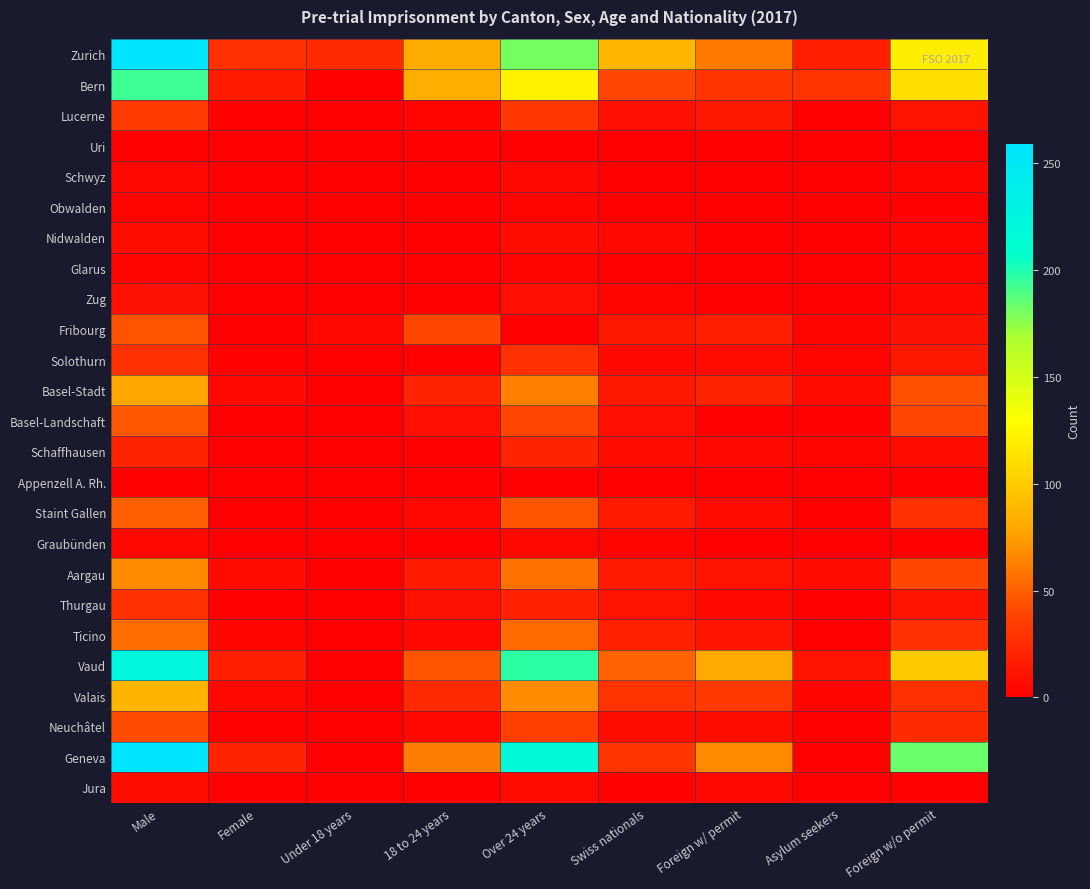

Reading left to right, what are all the values shown in this chart?

Zurich: Male=259	Female=28	Under 18 years=24	18 to 24 years=82	Over 24 years=181	Swiss nationals=88	Foreign w/ permit=61	Asylum seekers=18	Foreign w/o permit=120
Bern: Male=193	Female=15	Under 18 years=2	18 to 24 years=83	Over 24 years=123	Swiss nationals=39	Foreign w/ permit=29	Asylum seekers=29	Foreign w/o permit=111
Lucerne: Male=33	Female=2	Under 18 years=0	18 to 24 years=4	Over 24 years=31	Swiss nationals=9	Foreign w/ permit=14	Asylum seekers=1	Foreign w/o permit=11
Uri: Male=0	Female=0	Under 18 years=0	18 to 24 years=0	Over 24 years=0	Swiss nationals=0	Foreign w/ permit=0	Asylum seekers=0	Foreign w/o permit=0
Schwyz: Male=5	Female=0	Under 18 years=0	18 to 24 years=0	Over 24 years=5	Swiss nationals=0	Foreign w/ permit=1	Asylum seekers=0	Foreign w/o permit=4
Obwalden: Male=3	Female=0	Under 18 years=0	18 to 24 years=0	Over 24 years=3	Swiss nationals=1	Foreign w/ permit=0	Asylum seekers=0	Foreign w/o permit=2
Nidwalden: Male=8	Female=0	Under 18 years=0	18 to 24 years=0	Over 24 years=8	Swiss nationals=5	Foreign w/ permit=0	Asylum seekers=0	Foreign w/o permit=3
Glarus: Male=4	Female=0	Under 18 years=0	18 to 24 years=1	Over 24 years=3	Swiss nationals=1	Foreign w/ permit=0	Asylum seekers=0	Foreign w/o permit=3
Zug: Male=10	Female=0	Under 18 years=0	18 to 24 years=1	Over 24 years=9	Swiss nationals=3	Foreign w/ permit=1	Asylum seekers=0	Foreign w/o permit=6
Fribourg: Male=45	Female=0	Under 18 years=5	18 to 24 years=40	Over 24 years=0	Swiss nationals=14	Foreign w/ permit=18	Asylum seekers=3	Foreign w/o permit=10
Solothurn: Male=28	Female=2	Under 18 years=0	18 to 24 years=2	Over 24 years=28	Swiss nationals=6	Foreign w/ permit=7	Asylum seekers=3	Foreign w/o permit=14
Basel-Stadt: Male=79	Female=6	Under 18 years=1	18 to 24 years=21	Over 24 years=63	Swiss nationals=14	Foreign w/ permit=21	Asylum seekers=7	Foreign w/o permit=43
Basel-Landschaft: Male=47	Female=1	Under 18 years=0	18 to 24 years=9	Over 24 years=39	Swiss nationals=9	Foreign w/ permit=0	Asylum seekers=0	Foreign w/o permit=39
Schaffhausen: Male=21	Female=1	Under 18 years=0	18 to 24 years=1	Over 24 years=21	Swiss nationals=7	Foreign w/ permit=5	Asylum seekers=3	Foreign w/o permit=7
Appenzell A. Rh.: Male=1	Female=0	Under 18 years=0	18 to 24 years=0	Over 24 years=1	Swiss nationals=1	Foreign w/ permit=0	Asylum seekers=0	Foreign w/o permit=0
Staint Gallen: Male=50	Female=1	Under 18 years=0	18 to 24 years=5	Over 24 years=46	Swiss nationals=15	Foreign w/ permit=7	Asylum seekers=1	Foreign w/o permit=28
Graubünden: Male=5	Female=0	Under 18 years=0	18 to 24 years=0	Over 24 years=5	Swiss nationals=3	Foreign w/ permit=2	Asylum seekers=0	Foreign w/o permit=0
Aargau: Male=67	Female=7	Under 18 years=1	18 to 24 years=16	Over 24 years=57	Swiss nationals=16	Foreign w/ permit=11	Asylum seekers=7	Foreign w/o permit=40
Thurgau: Male=28	Female=1	Under 18 years=0	18 to 24 years=10	Over 24 years=19	Swiss nationals=11	Foreign w/ permit=6	Asylum seekers=0	Foreign w/o permit=12
Ticino: Male=55	Female=4	Under 18 years=0	18 to 24 years=5	Over 24 years=54	Swiss nationals=19	Foreign w/ permit=12	Asylum seekers=0	Foreign w/o permit=28
Vaud: Male=225	Female=18	Under 18 years=0	18 to 24 years=46	Over 24 years=197	Swiss nationals=51	Foreign w/ permit=81	Asylum seekers=12	Foreign w/o permit=99
Valais: Male=87	Female=5	Under 18 years=0	18 to 24 years=24	Over 24 years=68	Swiss nationals=29	Foreign w/ permit=32	Asylum seekers=4	Foreign w/o permit=27
Neuchâtel: Male=41	Female=0	Under 18 years=0	18 to 24 years=6	Over 24 years=35	Swiss nationals=8	Foreign w/ permit=8	Asylum seekers=1	Foreign w/o permit=24
Geneva: Male=259	Female=21	Under 18 years=0	18 to 24 years=62	Over 24 years=218	Swiss nationals=30	Foreign w/ permit=67	Asylum seekers=0	Foreign w/o permit=183
Jura: Male=8	Female=0	Under 18 years=0	18 to 24 years=1	Over 24 years=7	Swiss nationals=2	Foreign w/ permit=5	Asylum seekers=1	Foreign w/o permit=0